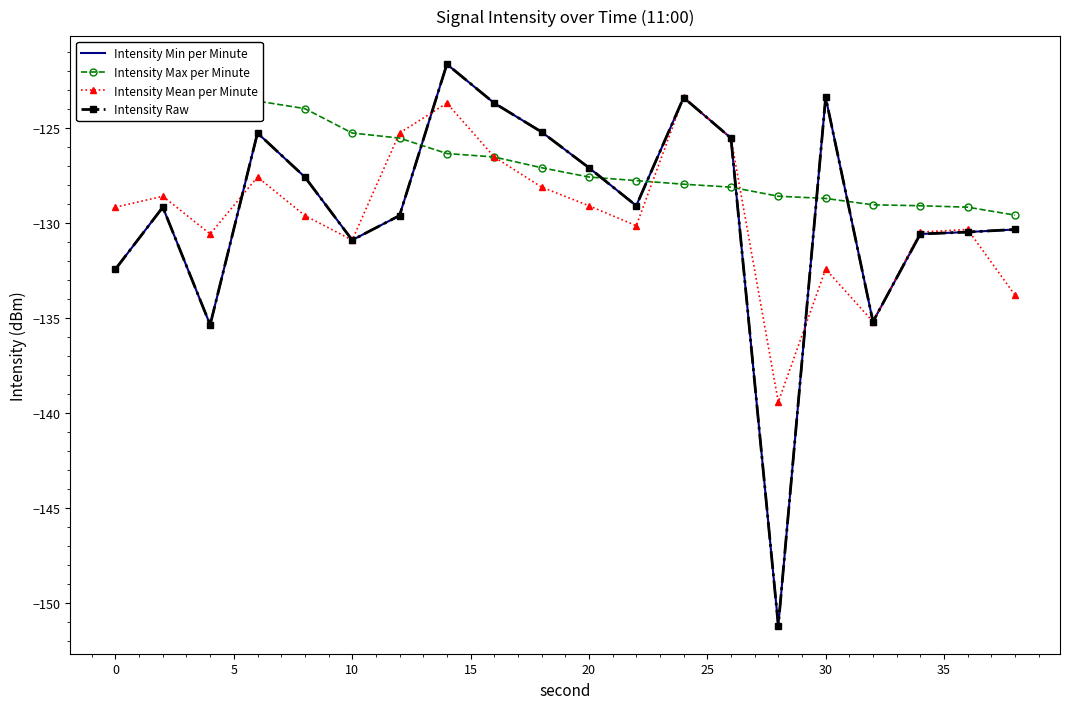

What is the minimum value for Intensity Raw?

-151.2